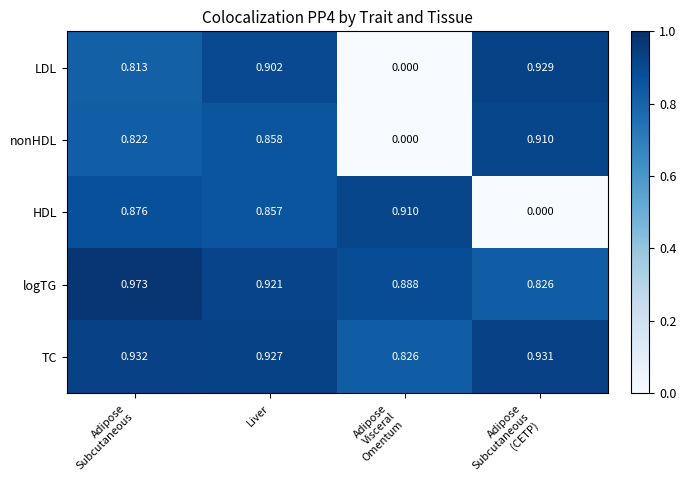

Which series has the largest range (max minus min)?

LDL